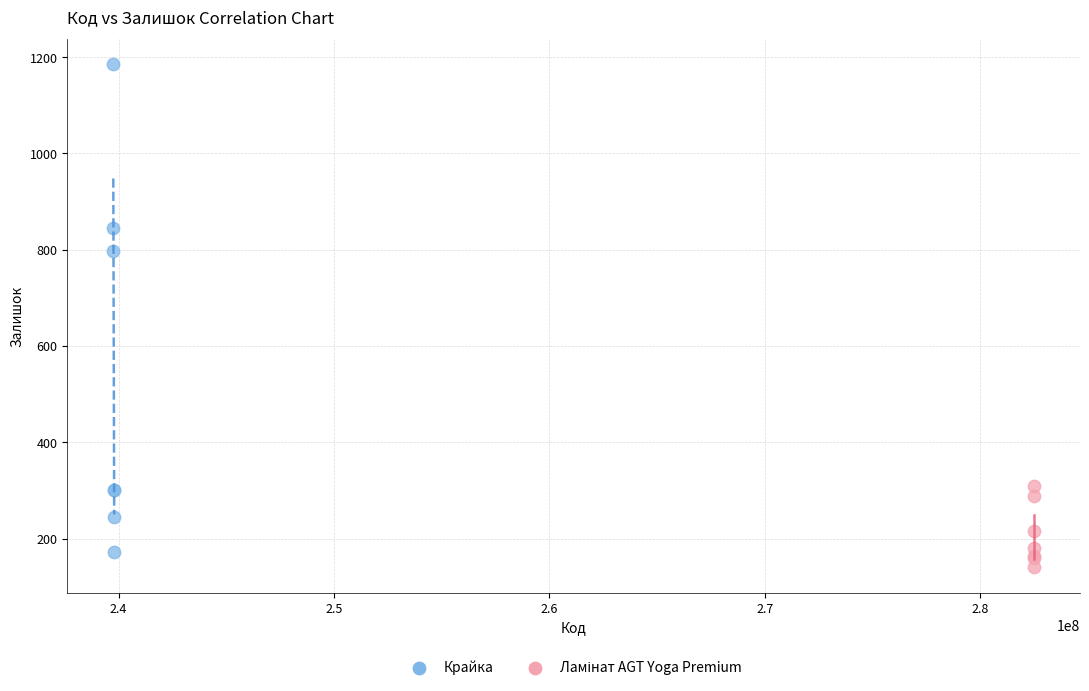

Which series contains the highest Y value?

Крайка